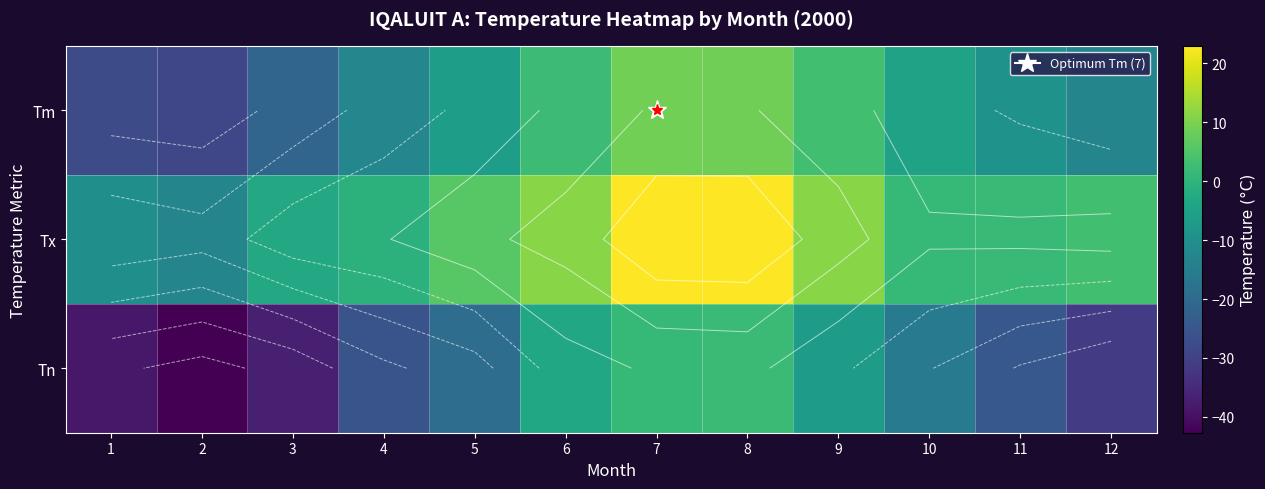

What is the greatest value displayed?

23.0